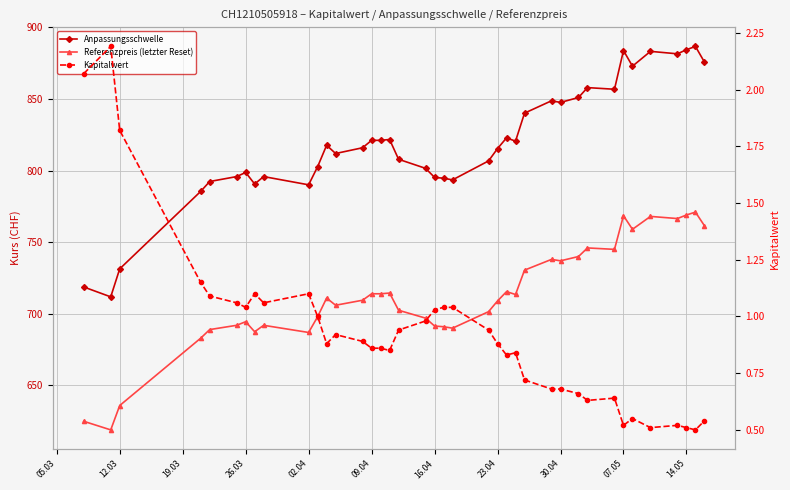

What is the sum of all Anpassungsschwelle values?

31951.0